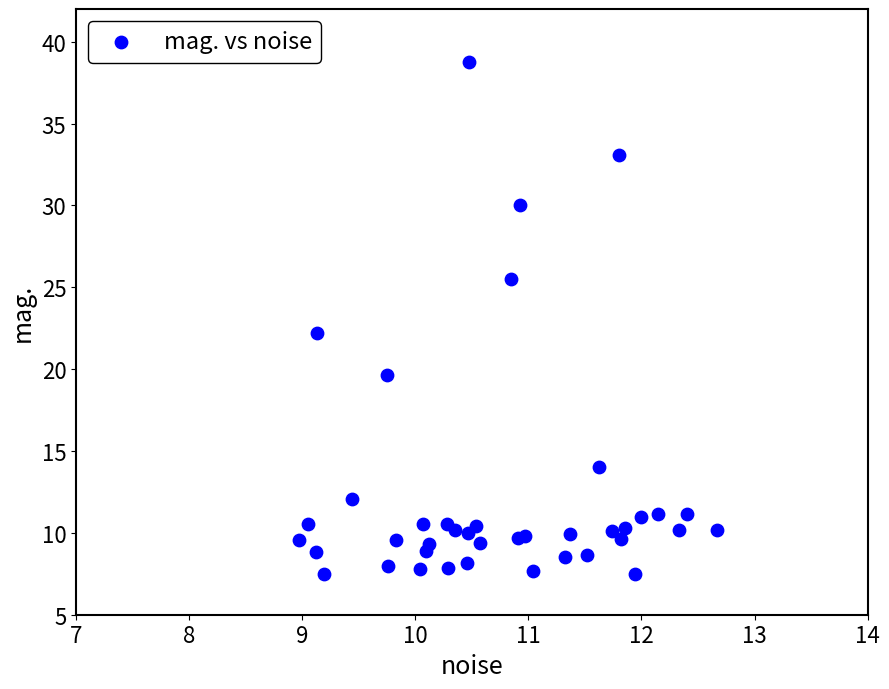

What Y value in the scatter plot is closest to 23?

22.2